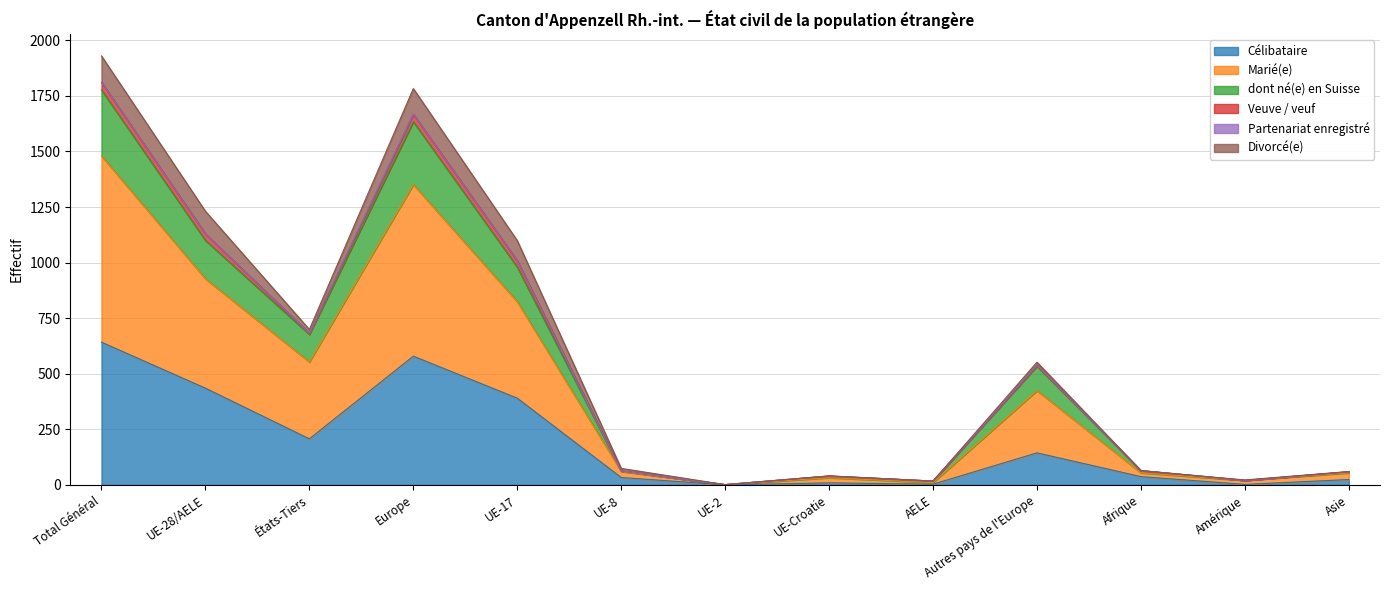

Which category has the highest value in the Célibataire series?

Total Général